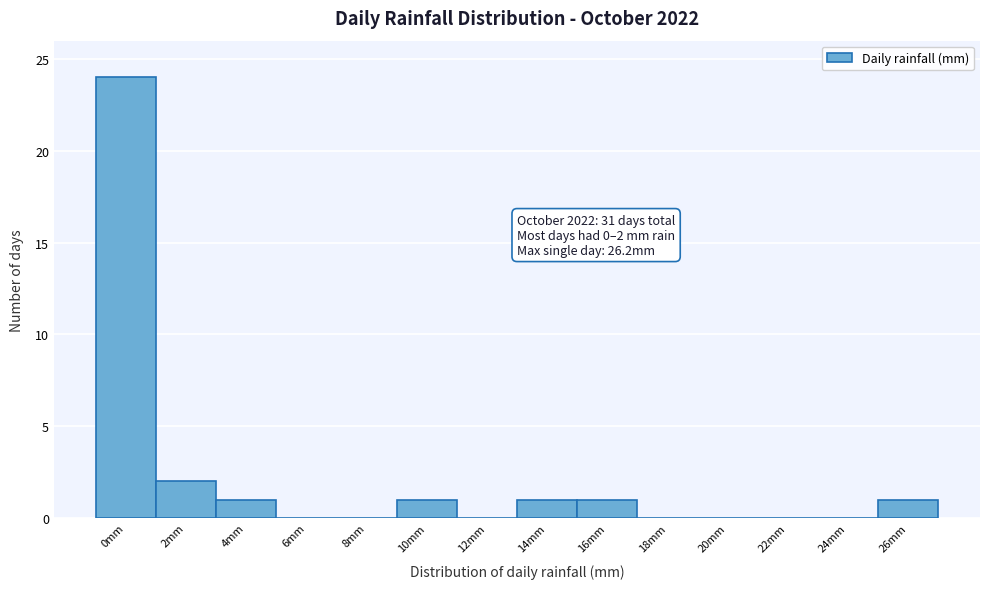

Reading left to right, what are all the values shown in this chart?

0mm=24	2mm=2	4mm=1	6mm=0	8mm=0	10mm=1	12mm=0	14mm=1	16mm=1	18mm=0	20mm=0	22mm=0	24mm=0	26mm=1